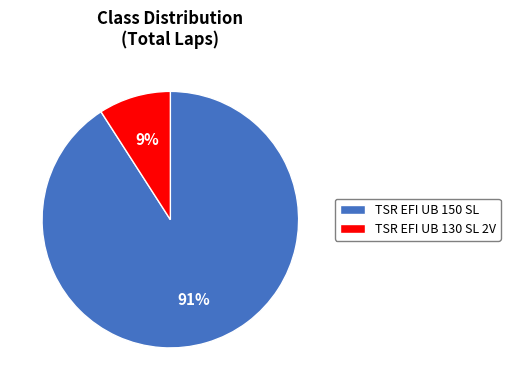

Which category has the smallest portion of the pie?

TSR EFI UB 130 SL 2V